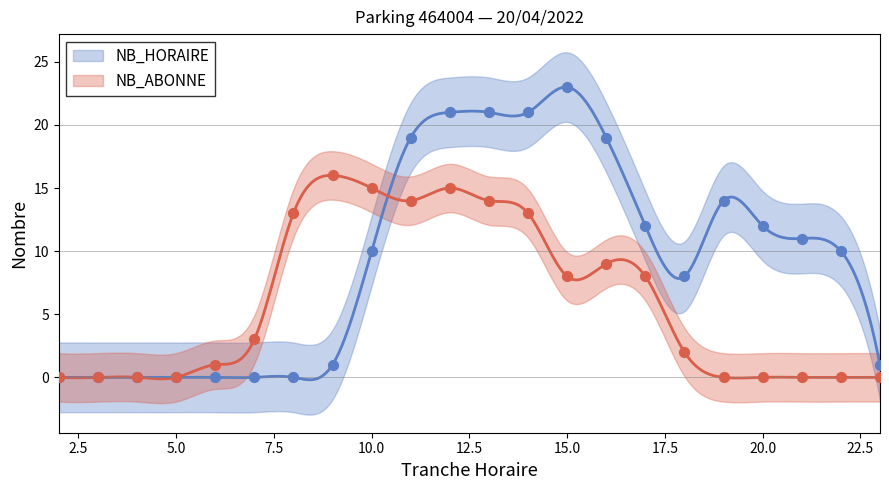

At which category is the sum across all series the highest?

12